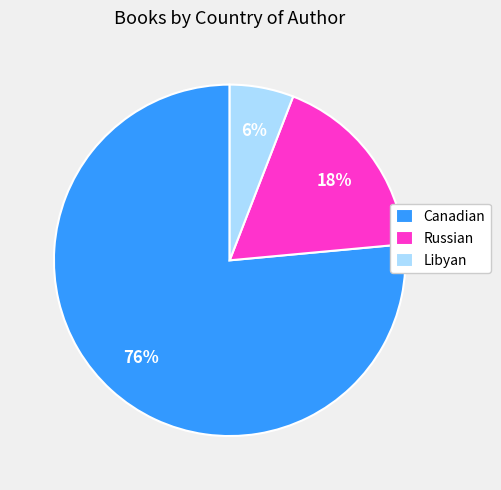

Which has a higher value, Canadian or Russian?

Canadian